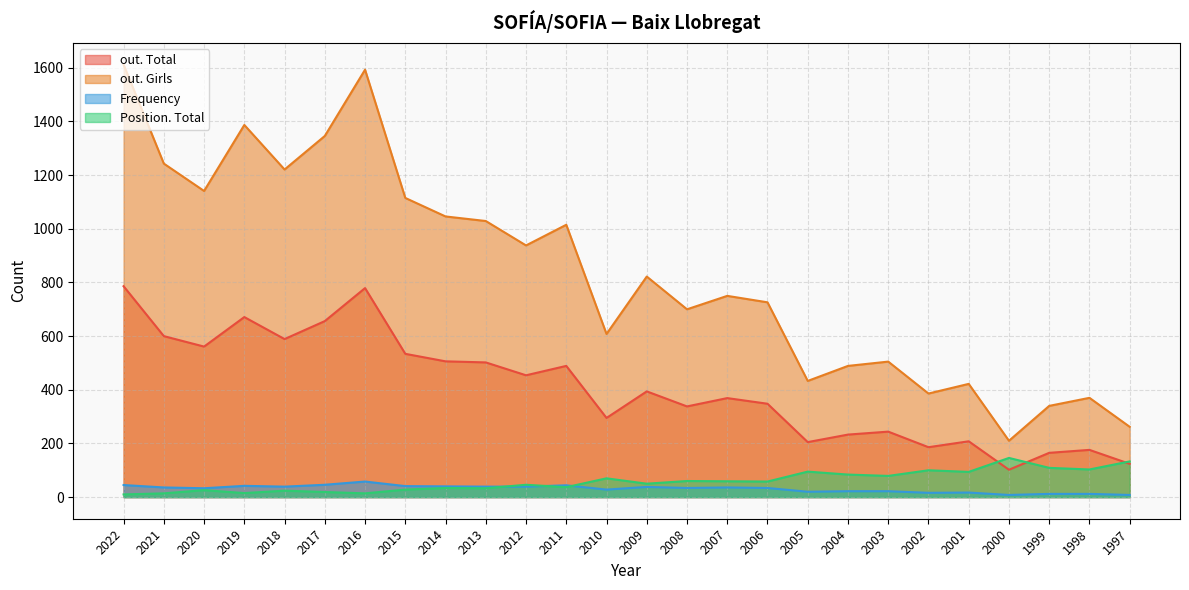

At how many categories does at least one series exceed 258?

25